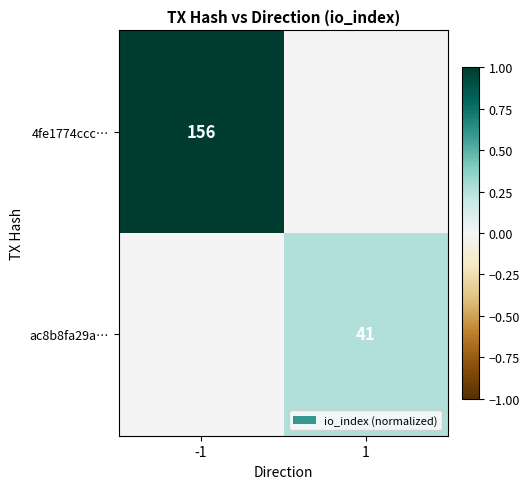

Is it true that 4fe1774ccc… equals 262 at -1?

False